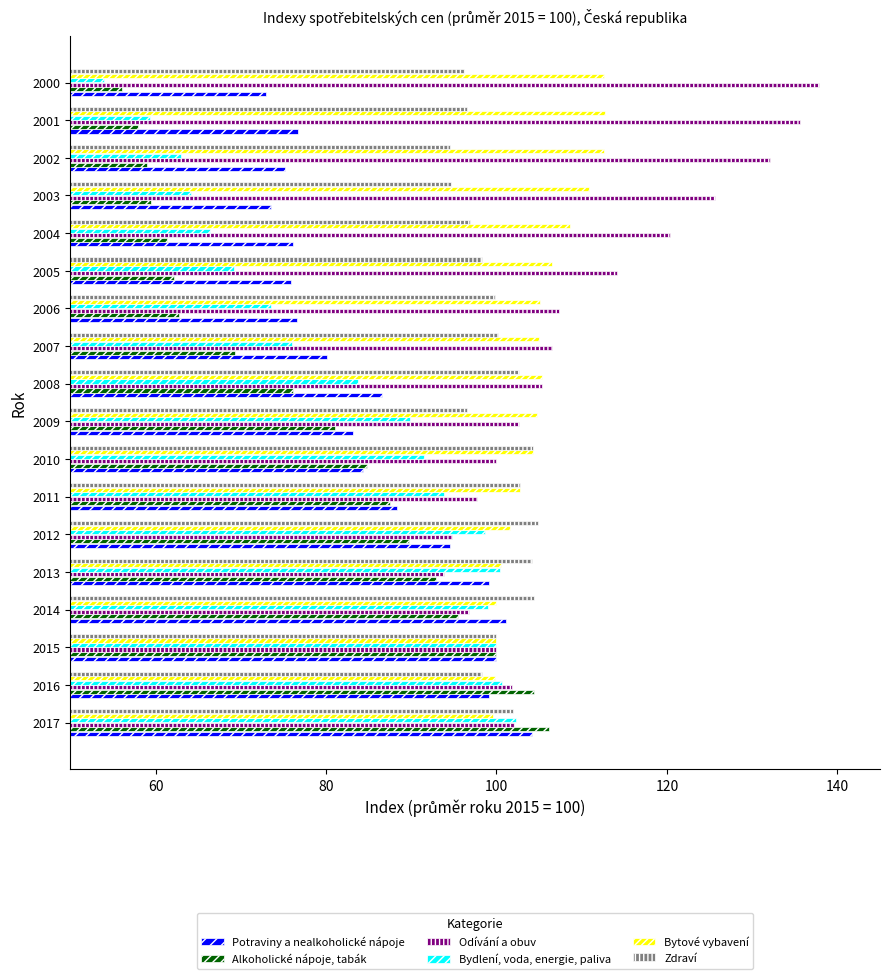

What is the difference between the highest and lowest values at 2016?

6.1